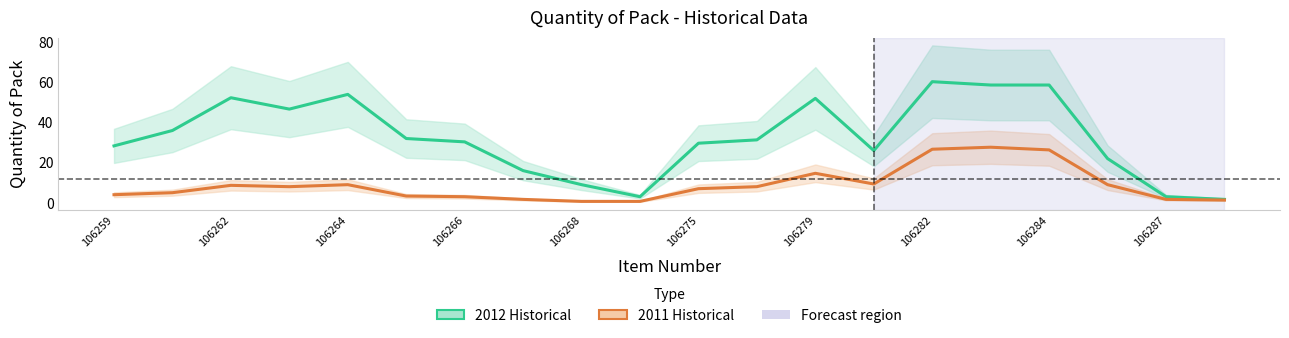

True or false: Quantity of Pack - Historical data - 2012 and Quantity of Pack - Historical data - 2011 cross at least once.

False